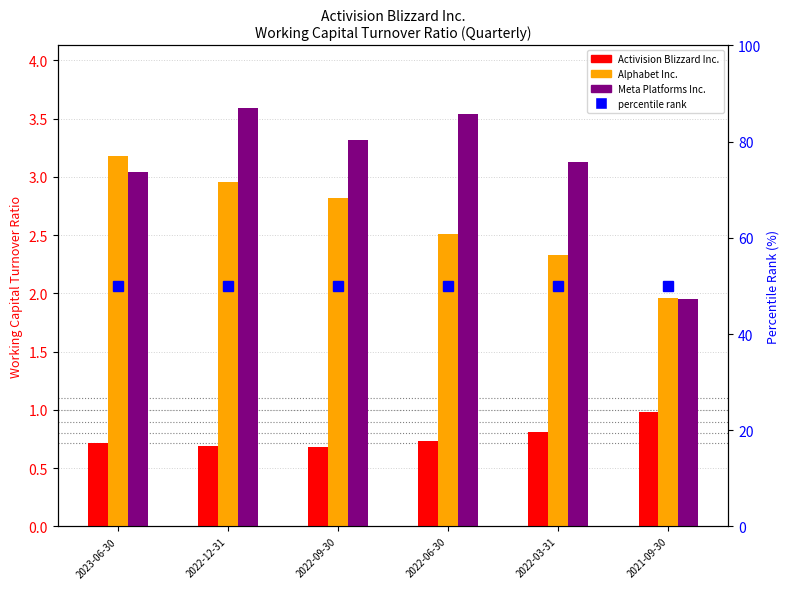

Which category has the highest value in the percentile rank within the sample series?

2023-06-30